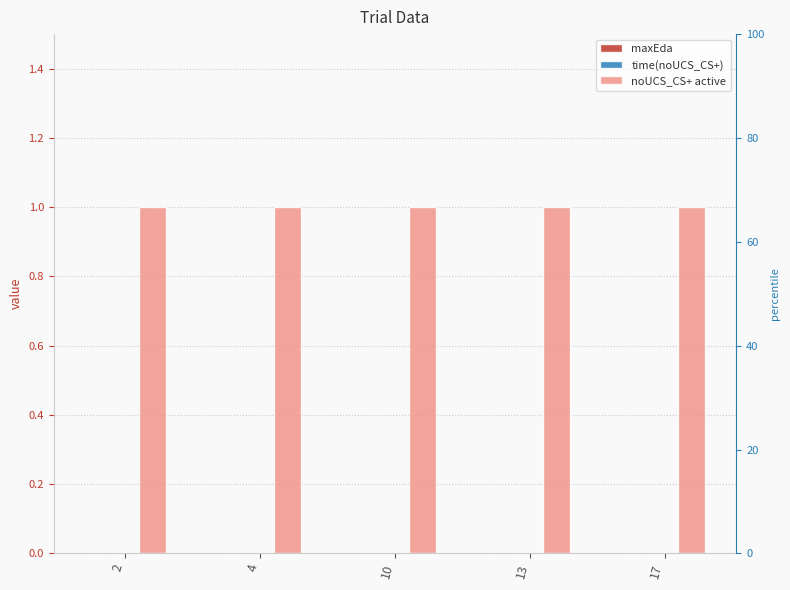

At how many categories does at least one series exceed 0?

5